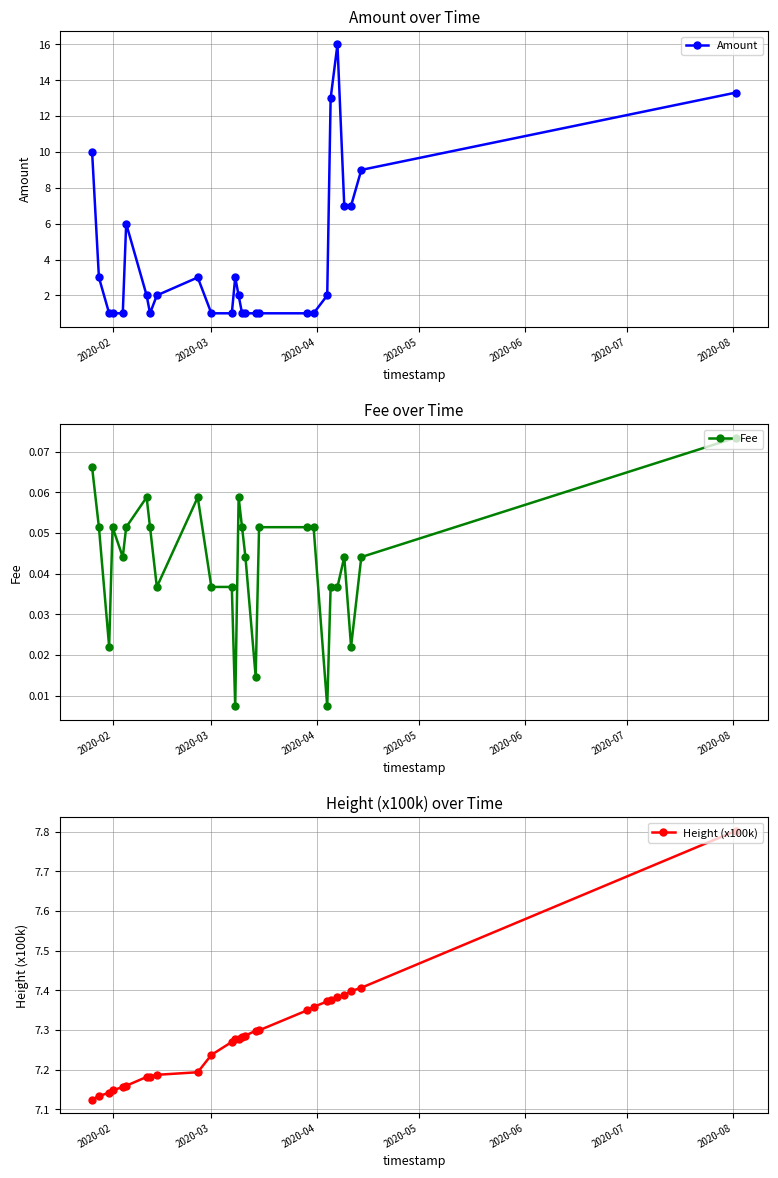

What is the lowest value of the Amount series?

1.0